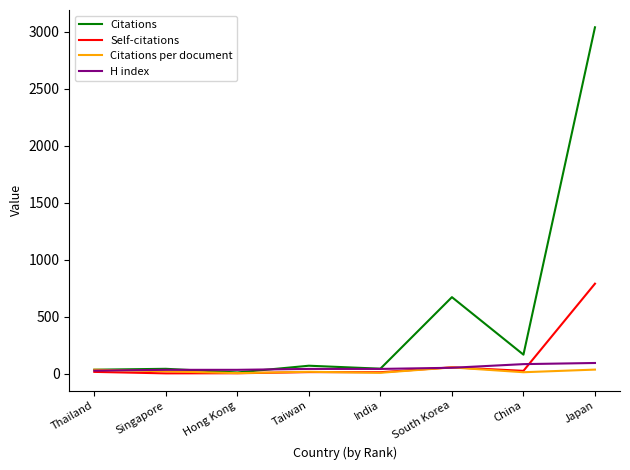

How many lines are shown in the chart?

4